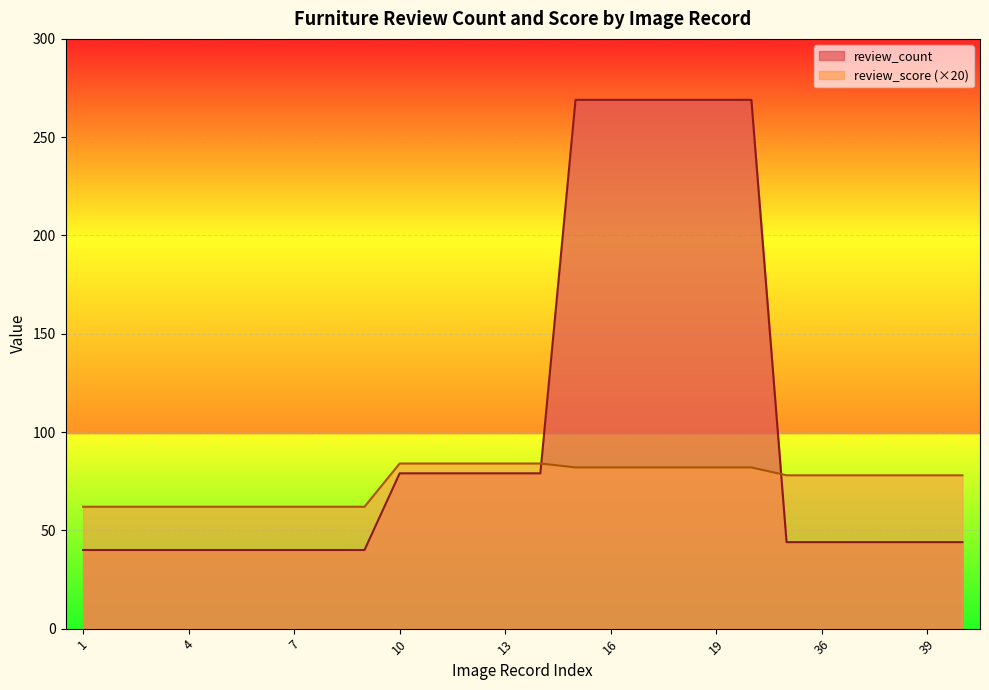

Where does the review_score series first go above 78?

10